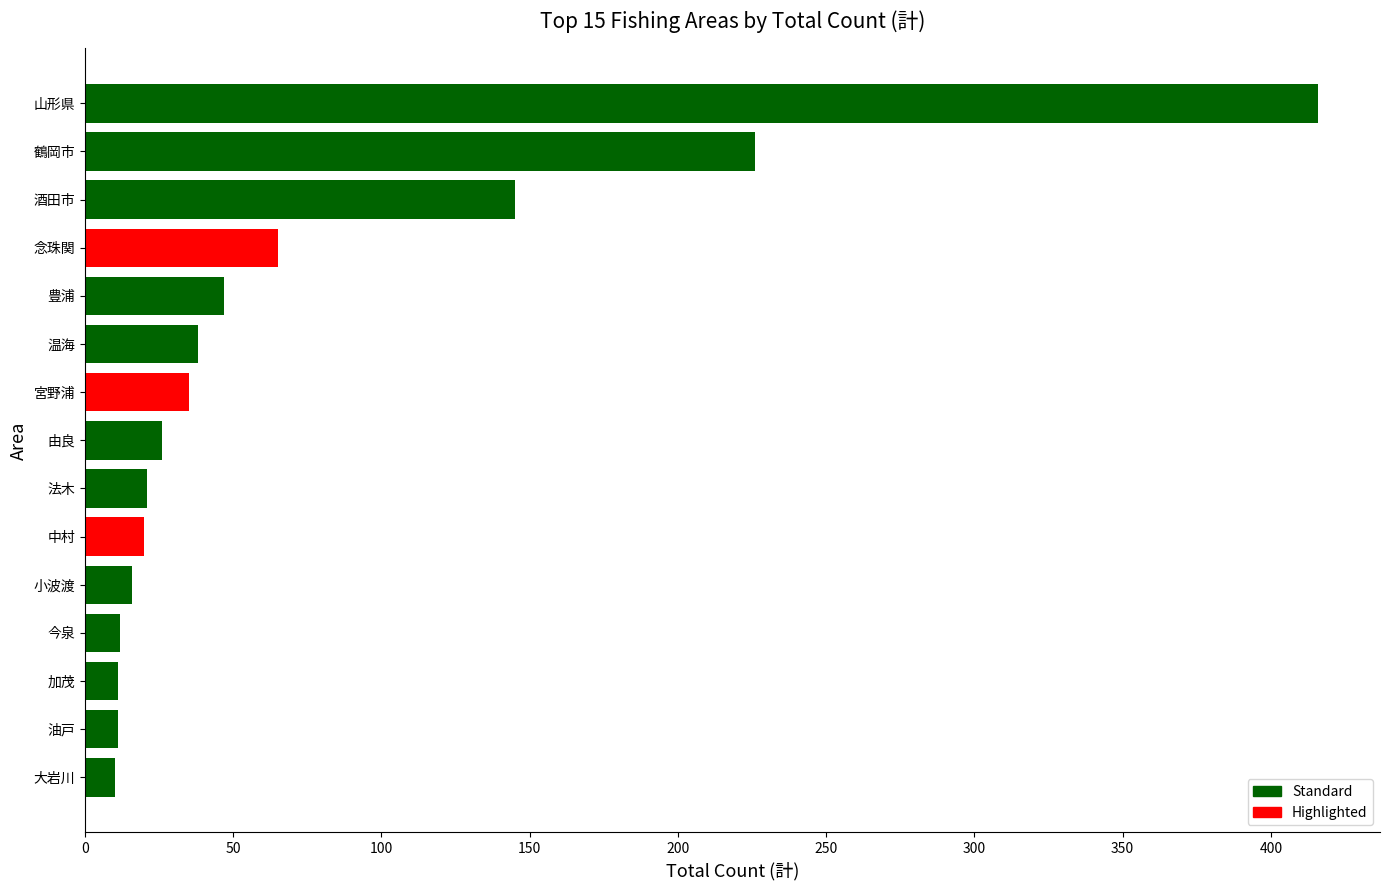

Which has a higher value, 油戸 or 温海?

温海